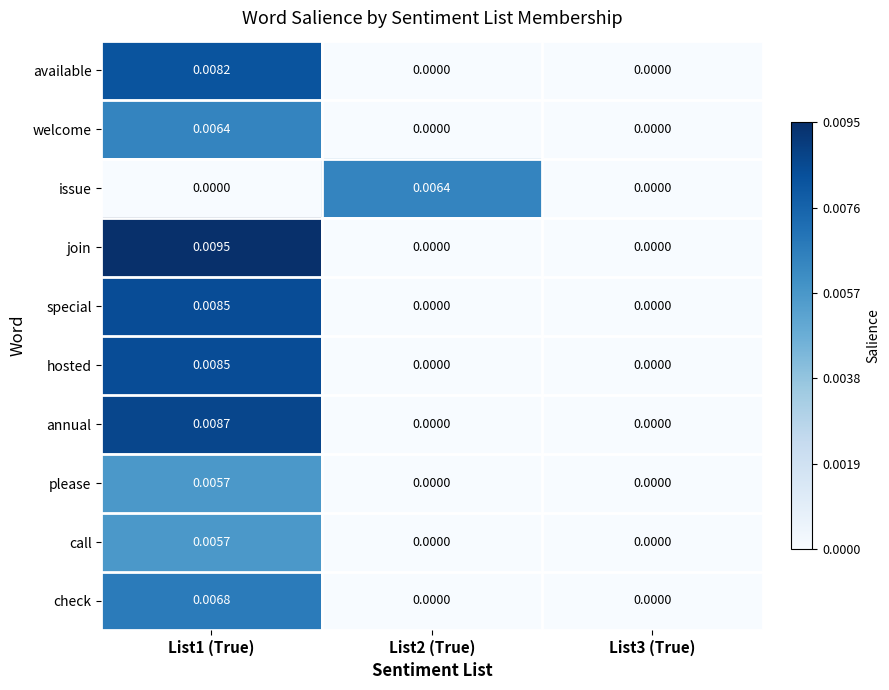

Between List2 (True) and List3 (True), which series saw the biggest shift?

issue